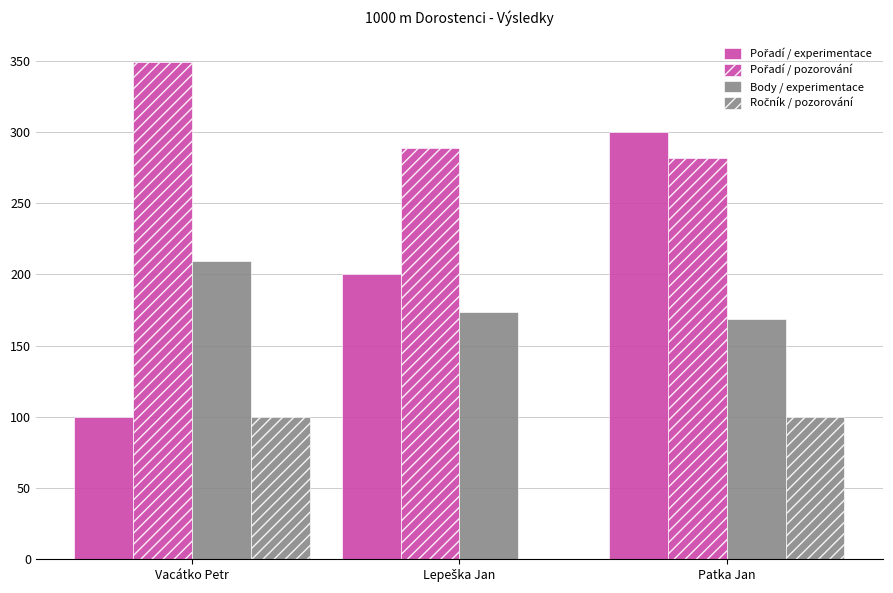

What is the greatest value displayed?

349.5